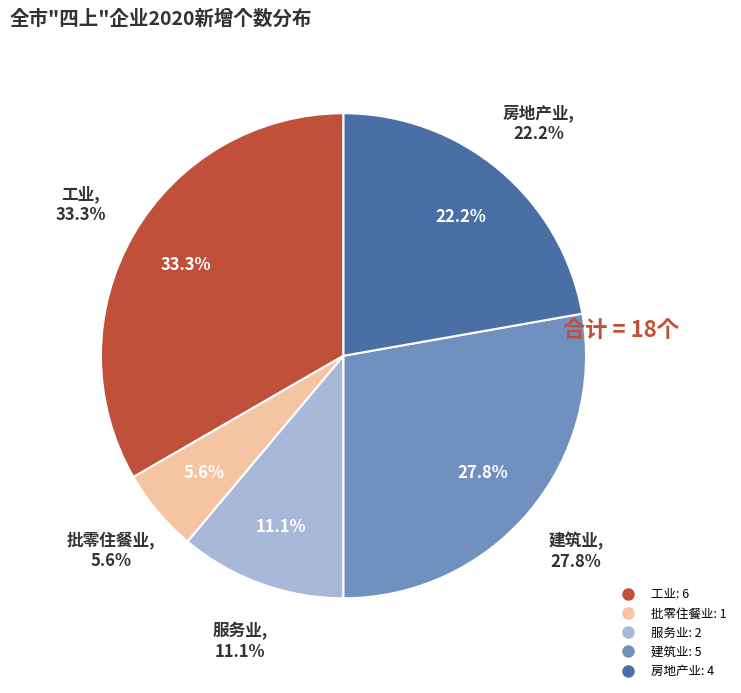

What is the change in value from 工业 to 服务业?

-4